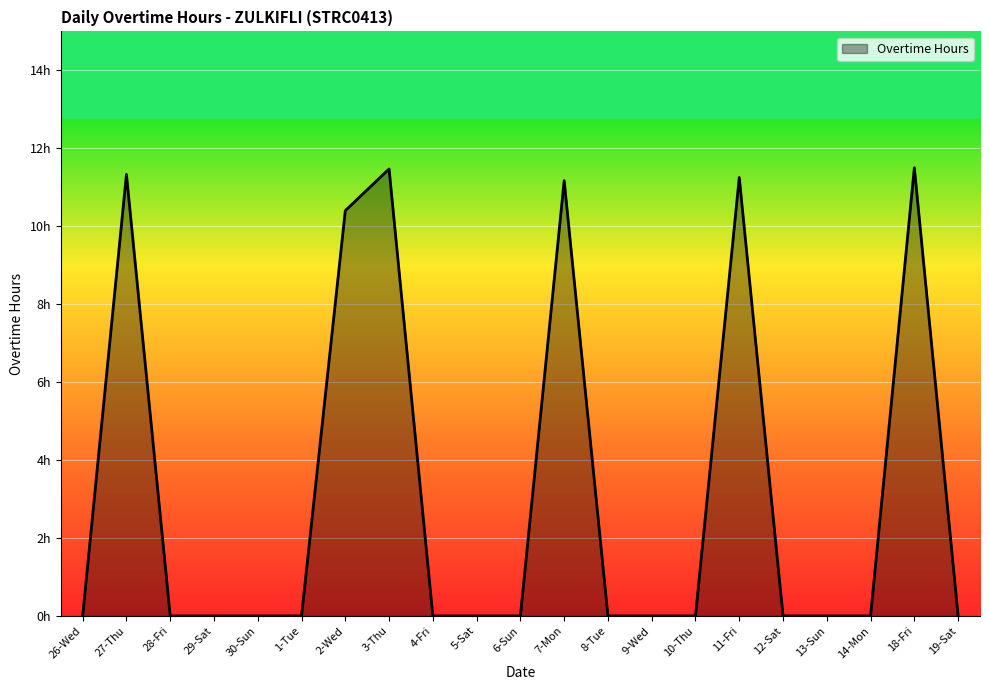

Is this an area chart (filled region under the line)?

Yes